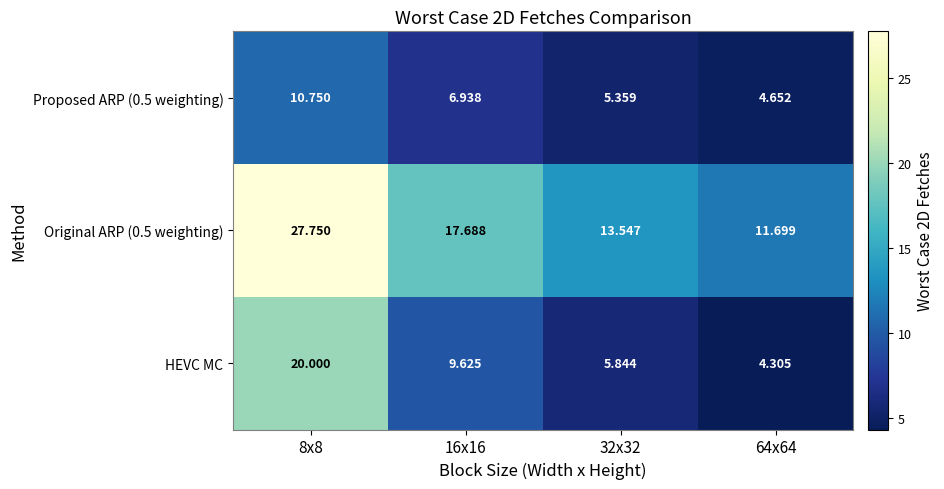

How many series are shown in this chart?

3